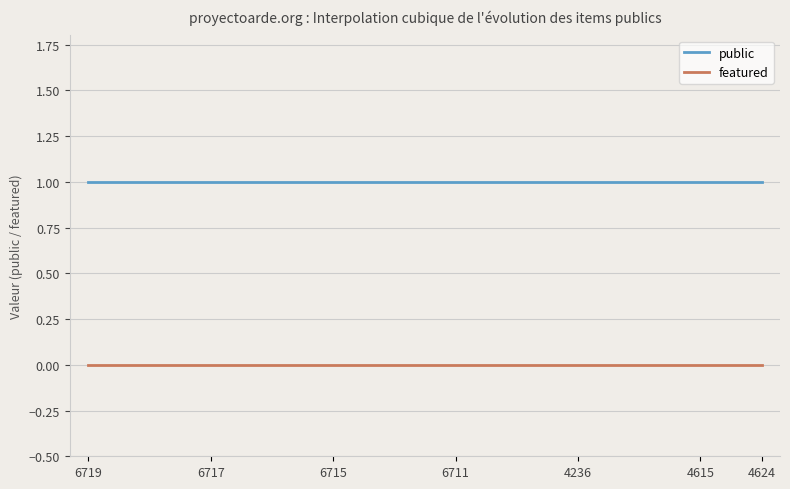

What is the average value of the public series?

1.0